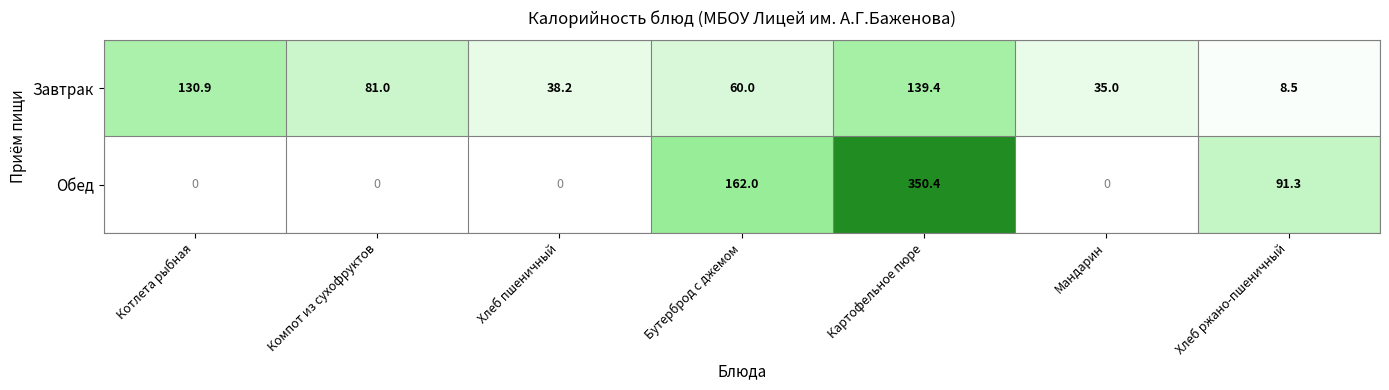

Reading right to left, what are all the values shown in this chart?

Завтрак: Хлеб ржано-пшеничный=8.5	Мандарин=35.0	Картофельное пюре=139.4	Бутерброд с джемом=60.0	Хлеб пшеничный=38.2	Компот из сухофруктов=81.0	Котлета рыбная=130.9
Обед: Хлеб ржано-пшеничный=91.3	Мандарин=0.0	Картофельное пюре=350.4	Бутерброд с джемом=162.0	Хлеб пшеничный=0.0	Компот из сухофруктов=0.0	Котлета рыбная=0.0